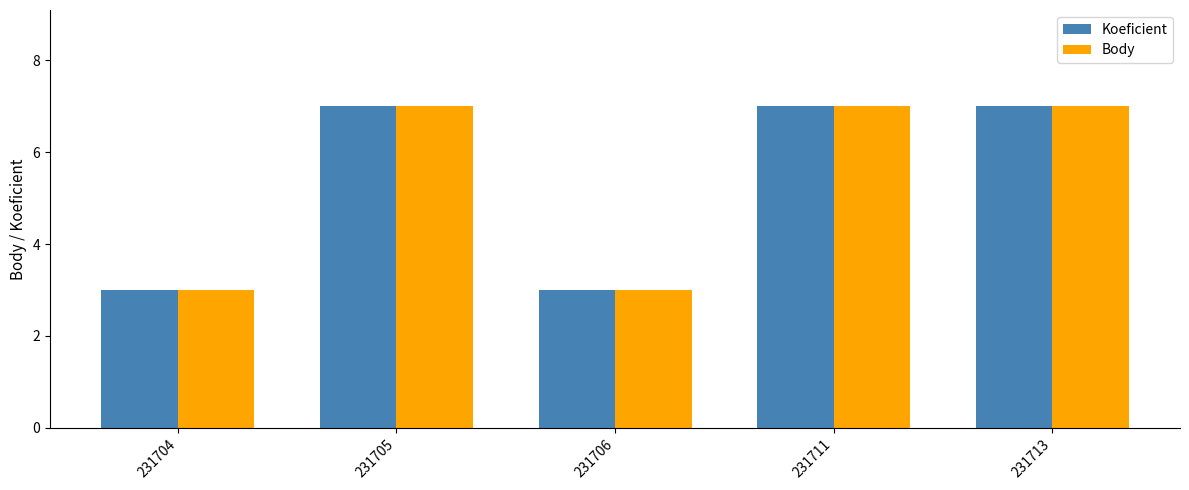

True or false: Body has a value of 1 at 231706.

False